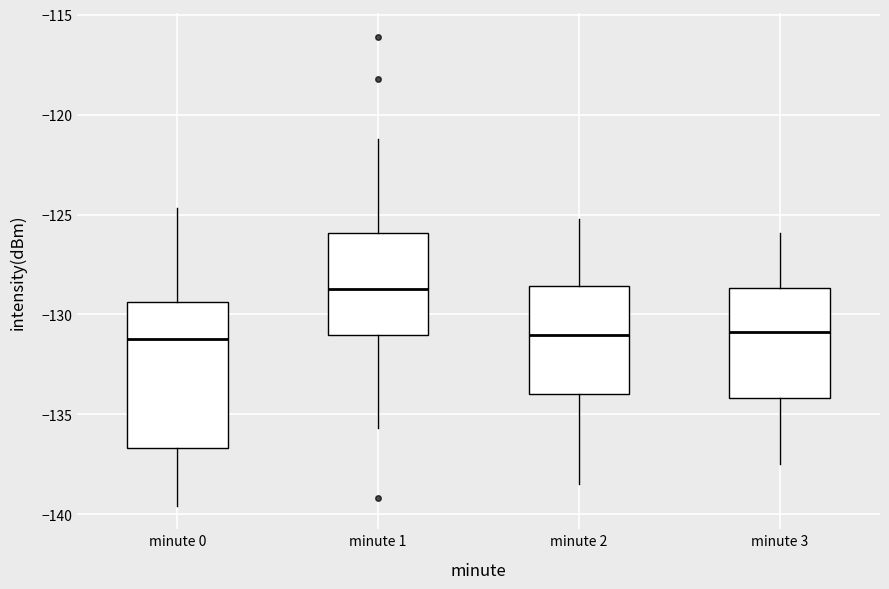

Reading left to right, read every box against the y-axis: the position of its median line, the range the box covers, and the ends of its whiskers. The values are not printed on the chart, so give them approximately, as read against the axis.

minute 0: median -131.0, box -136.5 to -129.5, whiskers -139.5 to -124.5
minute 1: median -128.5, box -131.0 to -126.0, whiskers -135.5 to -121.0
minute 2: median -131.0, box -134.0 to -128.5, whiskers -138.5 to -125.0
minute 3: median -131.0, box -134.0 to -128.5, whiskers -137.5 to -126.0